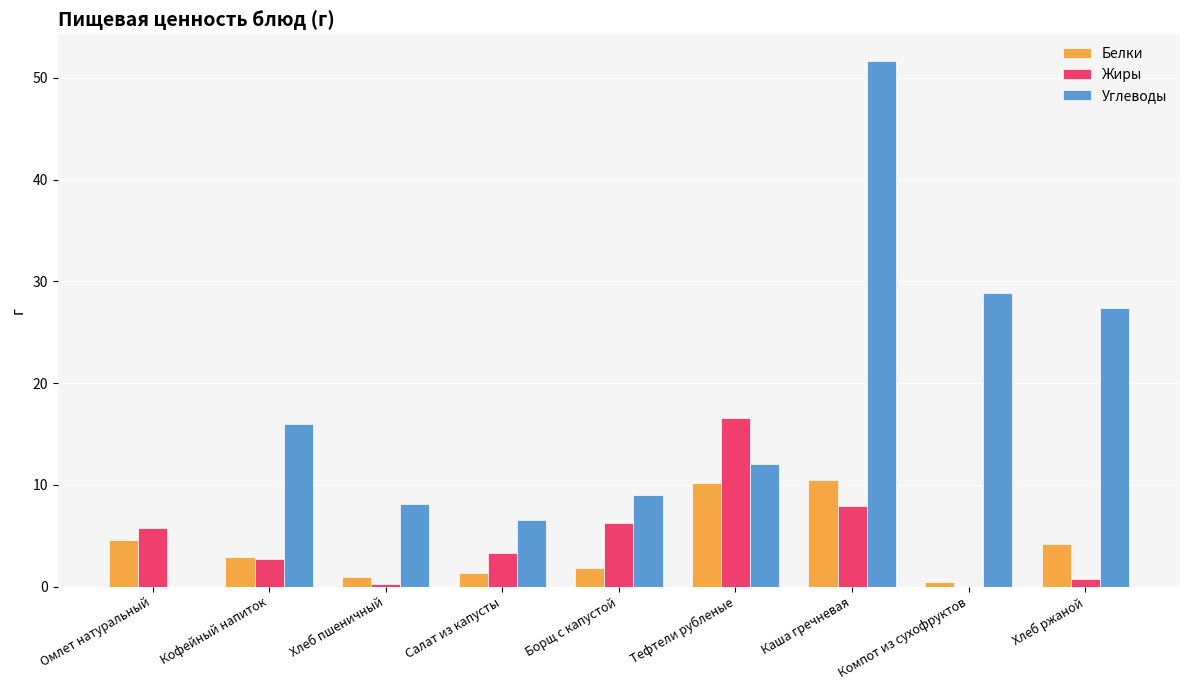

Is it true that Жиры equals 16.5 at Тефтели рубленые?

True